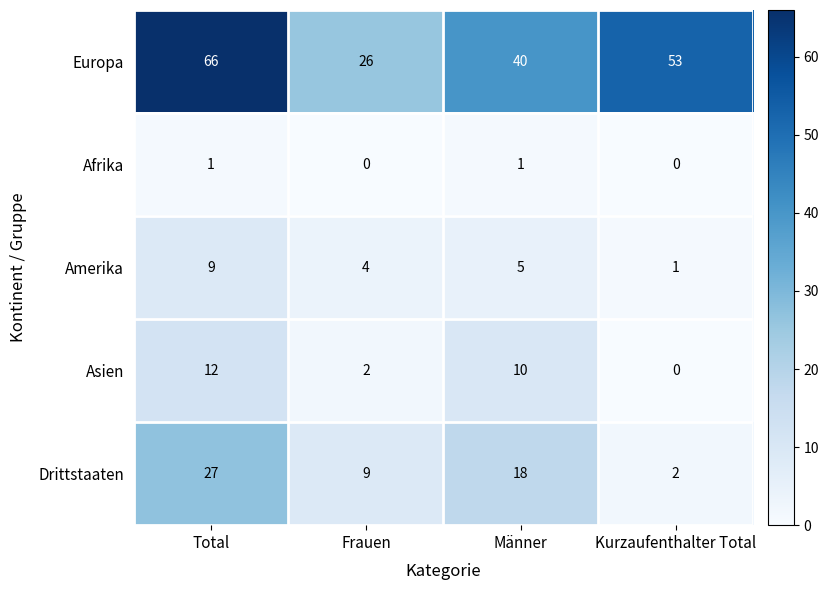

The Amerika series shows 2 at Frauen. True or false?

False